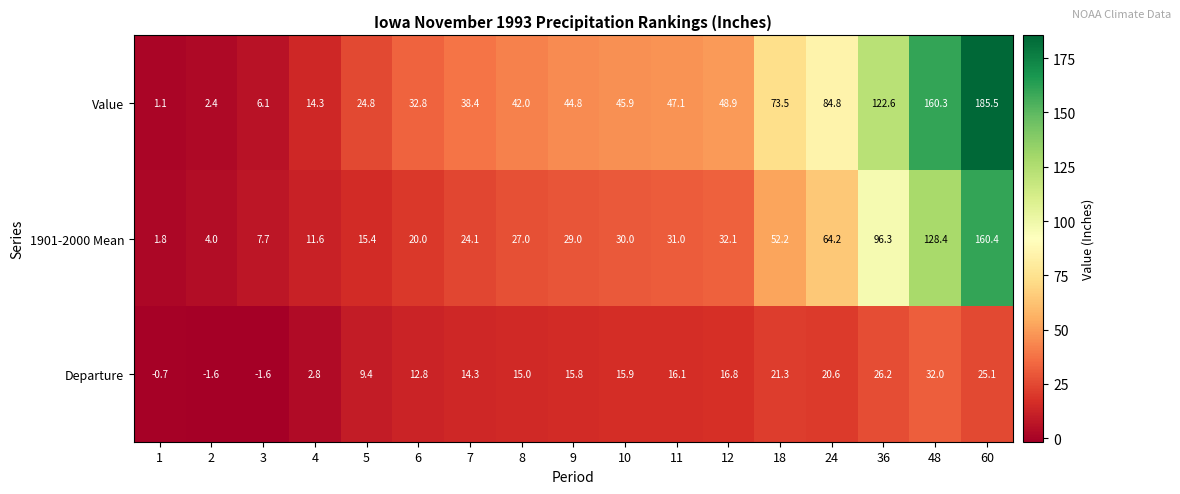

What is the difference between the maximum and minimum values in the 1901-2000 Mean series?

158.6